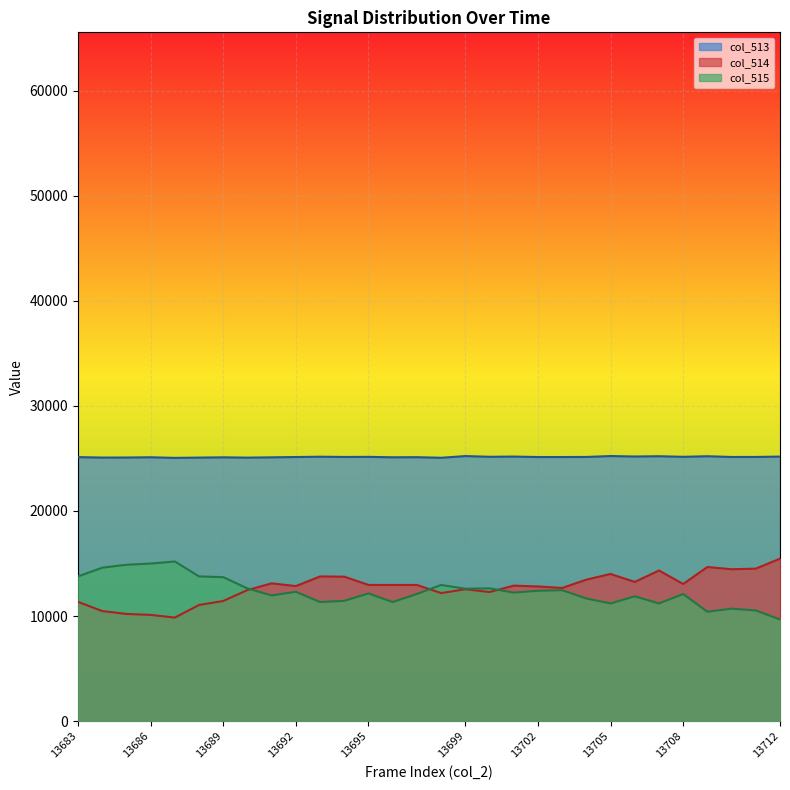

The col_515 series shows 13703 at 13689. True or false?

True